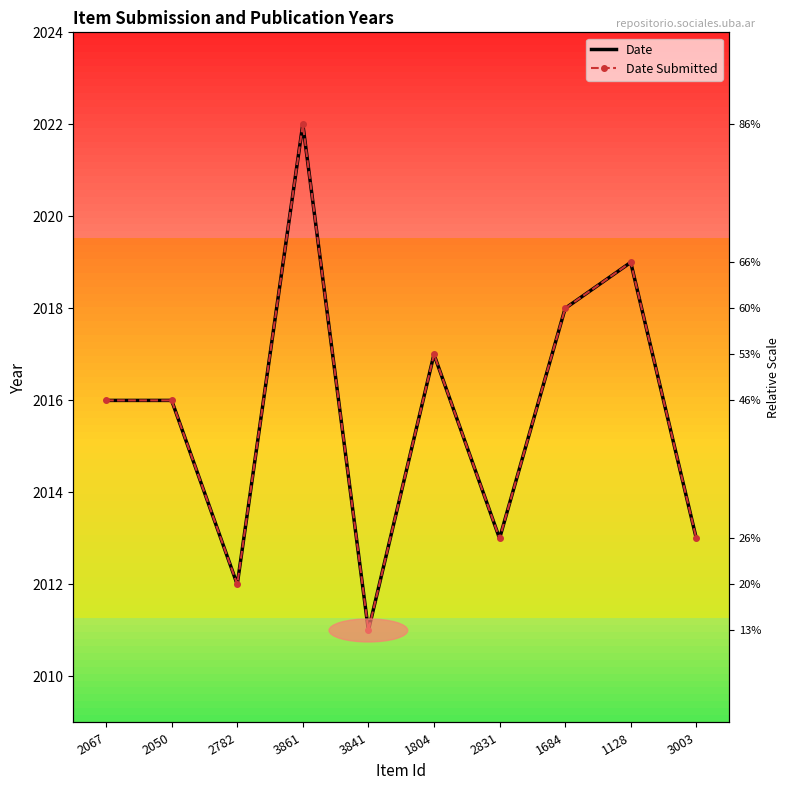

True or false: Date and Date Submitted cross at least once.

False